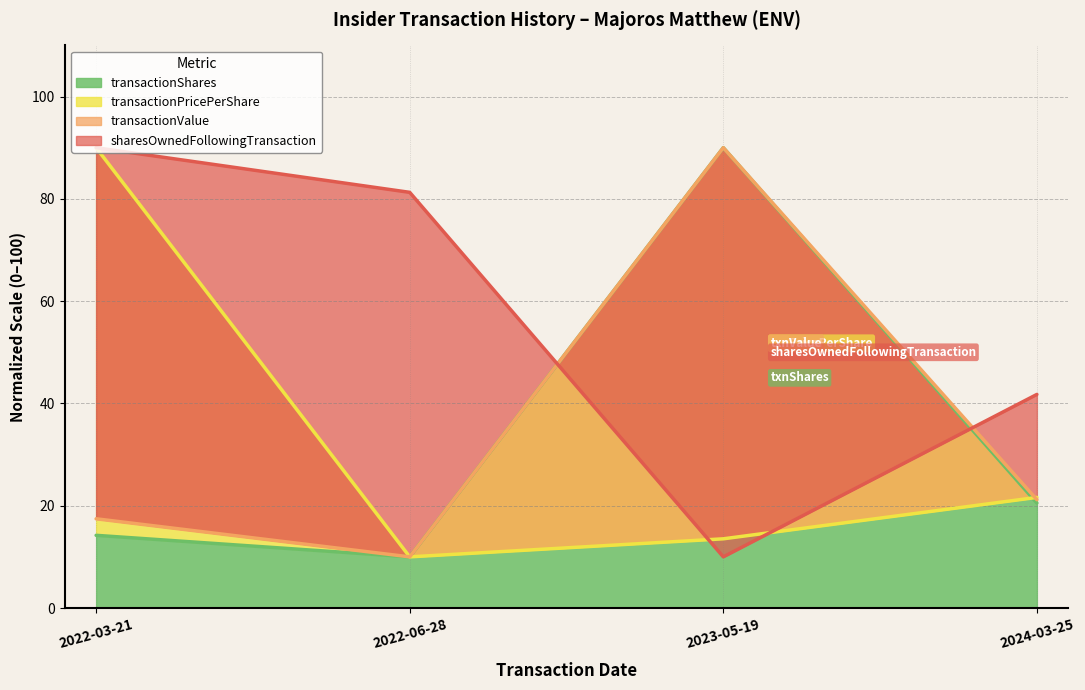

What position from the left is 2022-03-21?

1